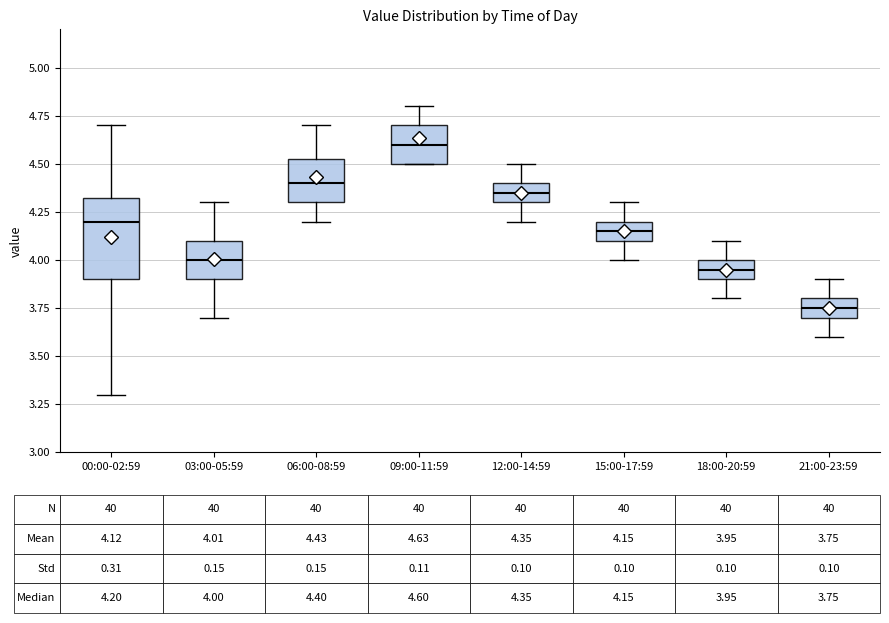

Which box's median line is the lowest?

21:00-23:59